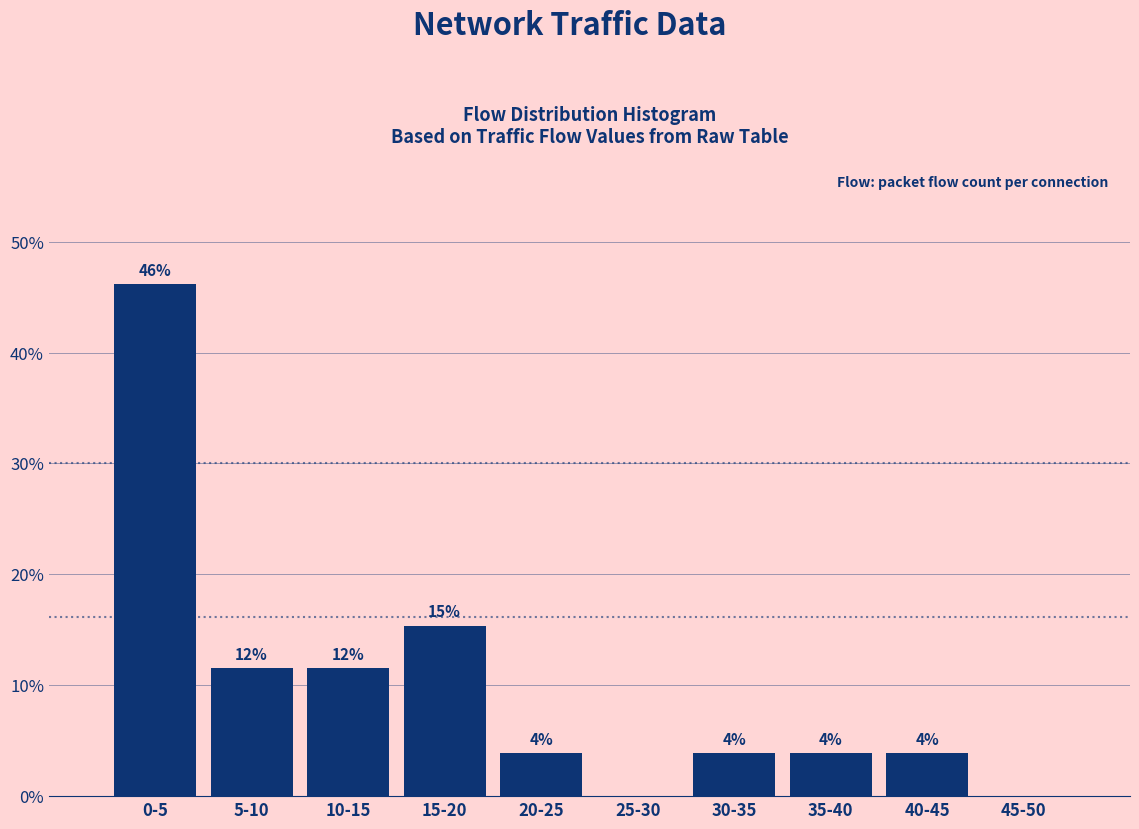

Are the bars horizontal?

No